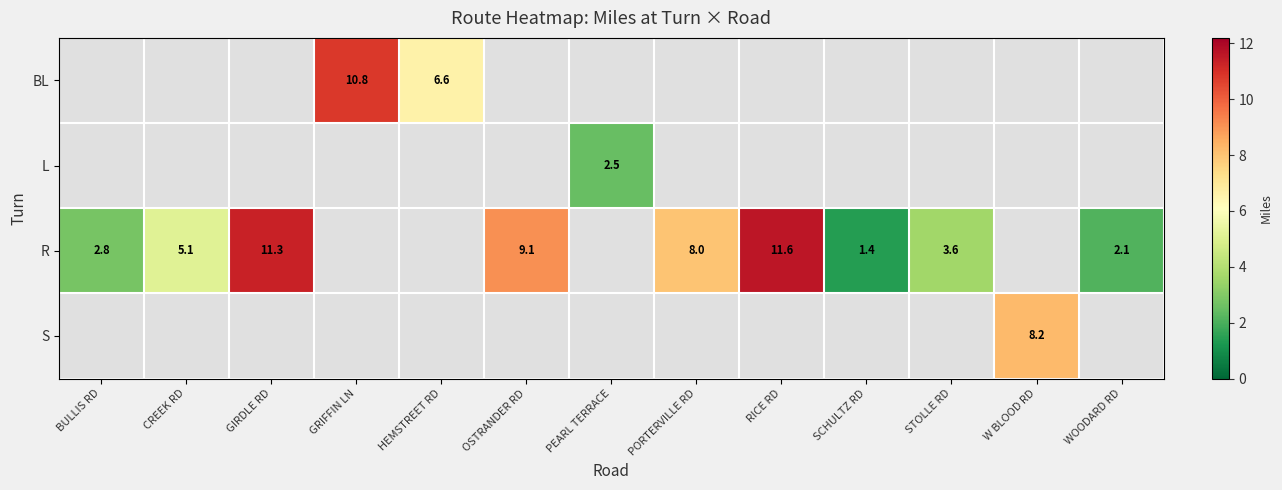

What is the maximum value shown in the chart?

11.6